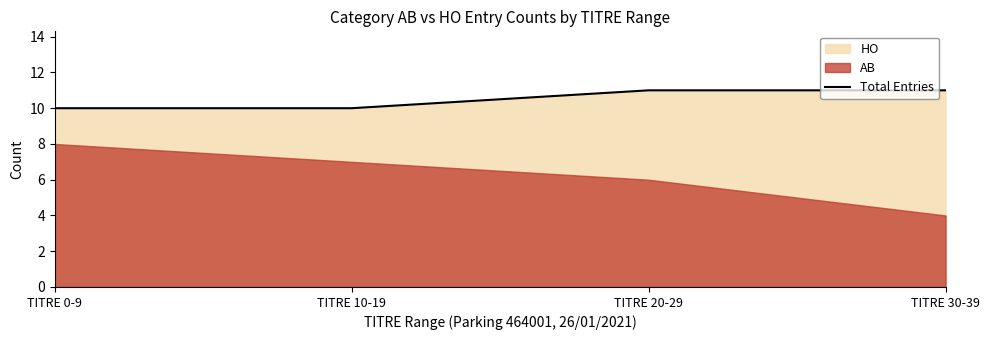

Does the chart have visible grid lines?

No